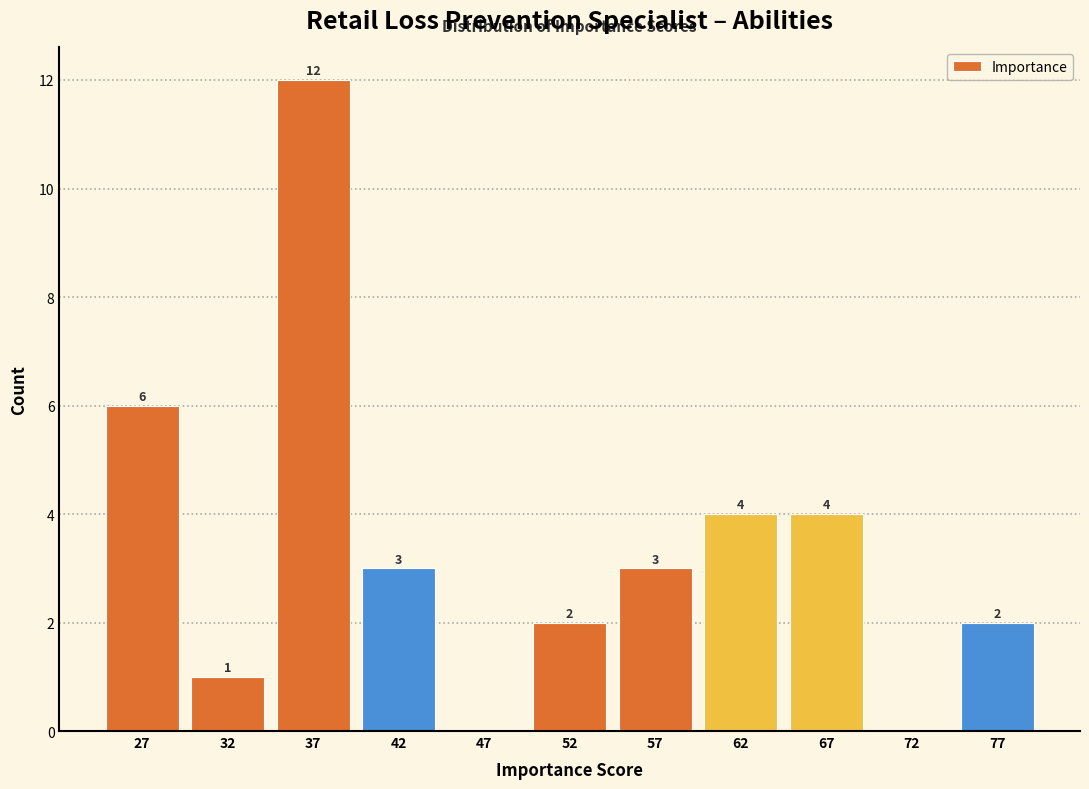

Over which range of the x-axis is the bar tallest?

35 to 40